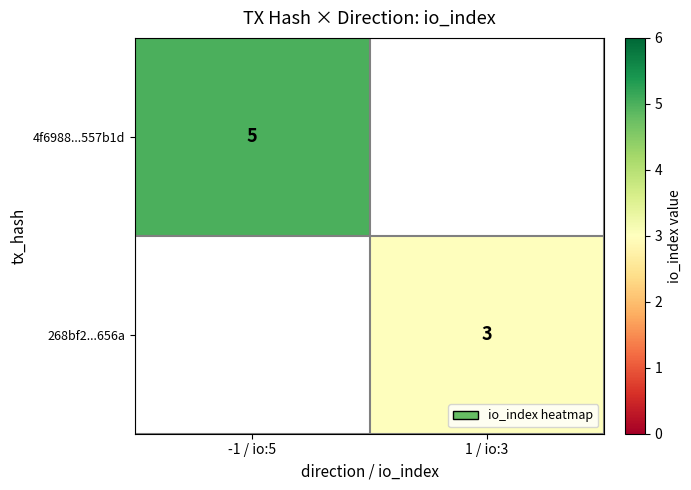

At which category does the chart reach its peak across all series?

-1 / io:5